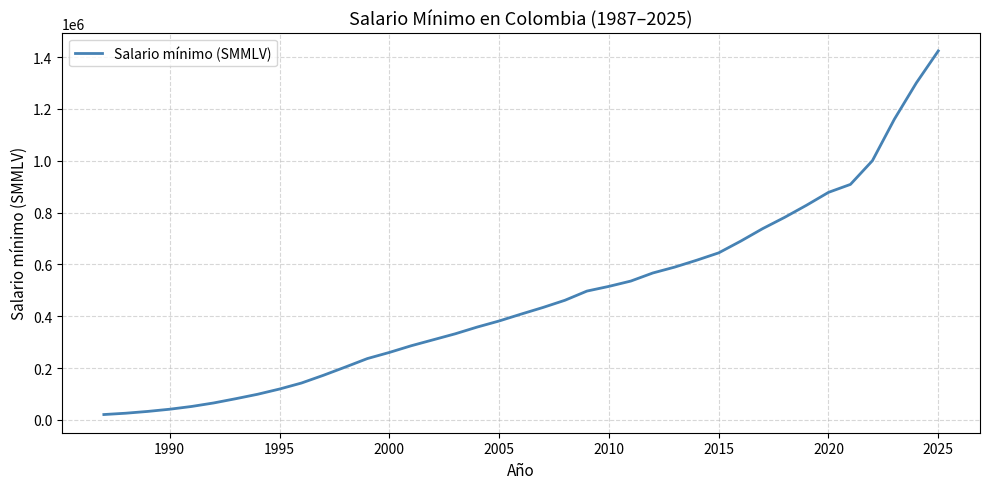

What is the greatest value displayed?

1423500